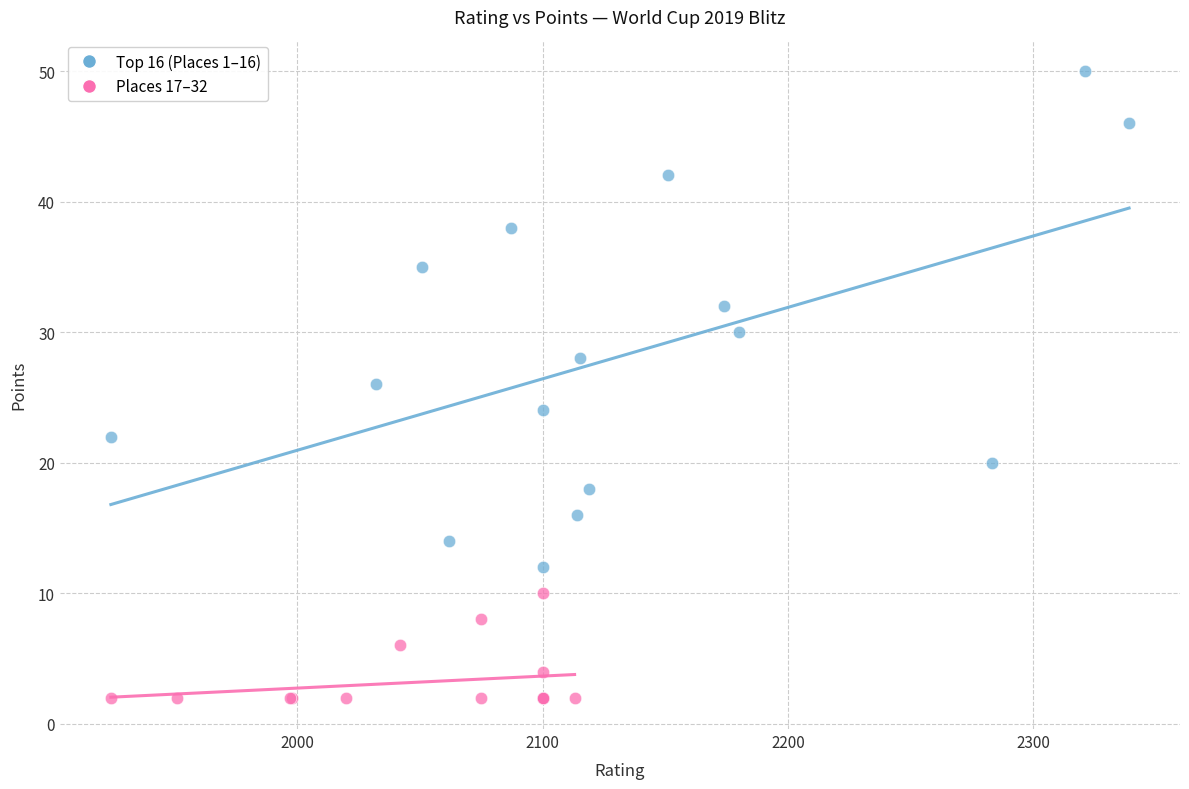

Which series has the largest Y range (max minus min)?

Top 16 (Places 1–16)